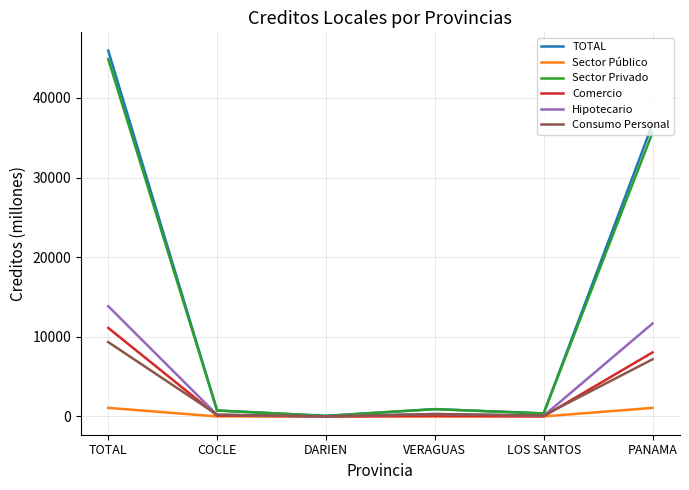

Count the number of data series in this chart.

6